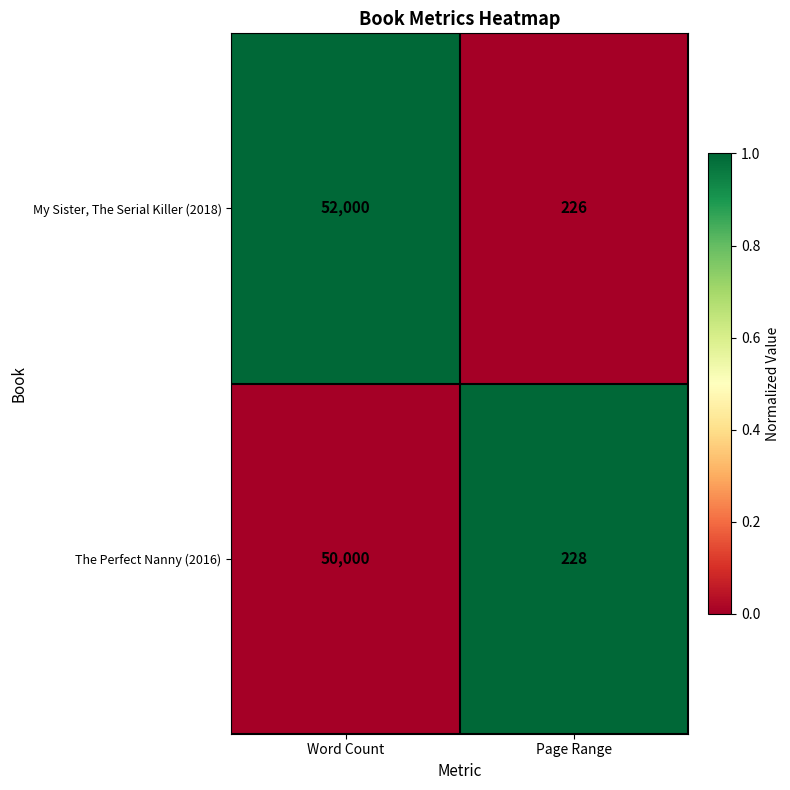

What is the sum of the My Sister, The Serial Killer (2018) values at Page Range and Word Count?

52226